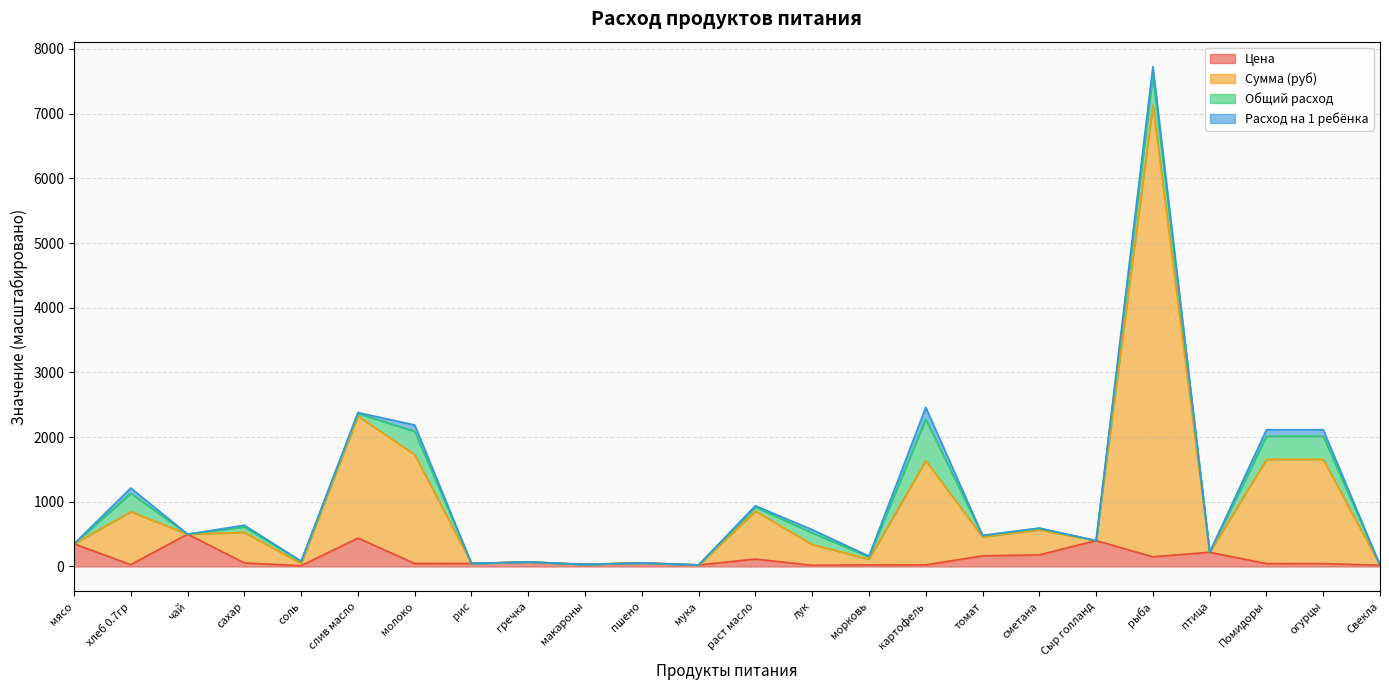

How many interior local valleys does the Цена series have?

6